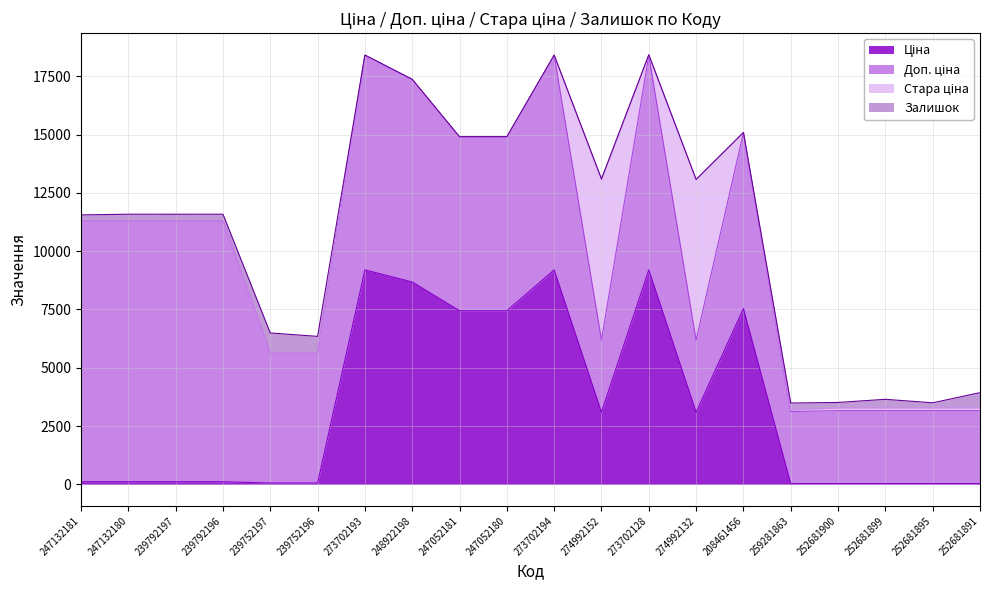

How many series are shown in this chart?

4